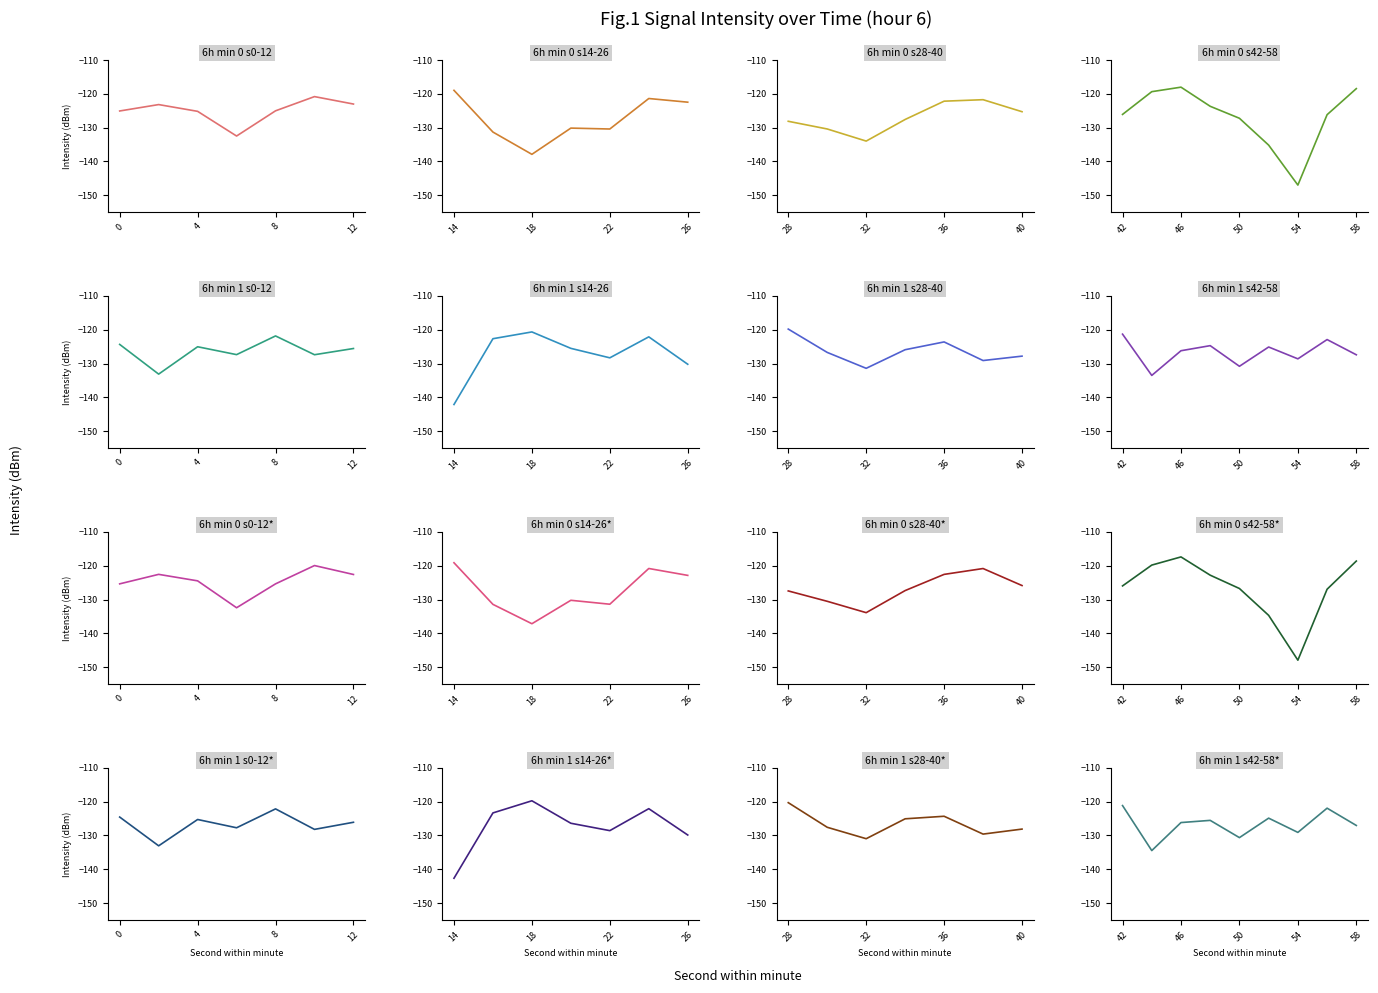

What is the maximum value shown in the chart?

-118.0